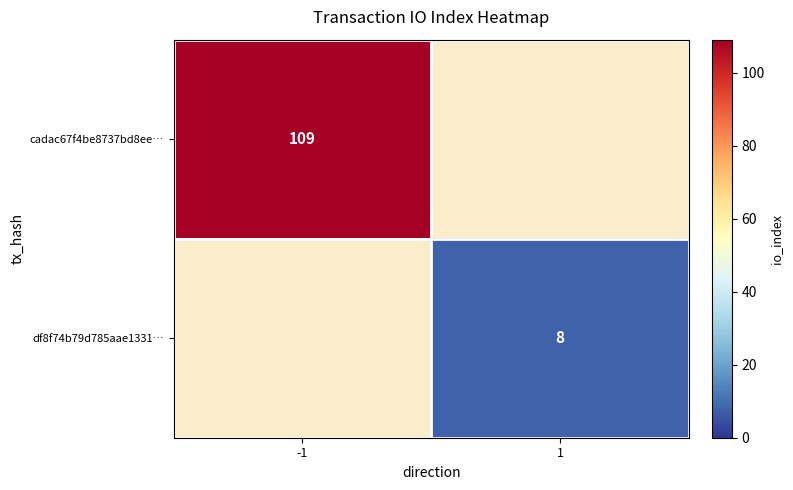

Between -1 and 1, which is larger?

-1